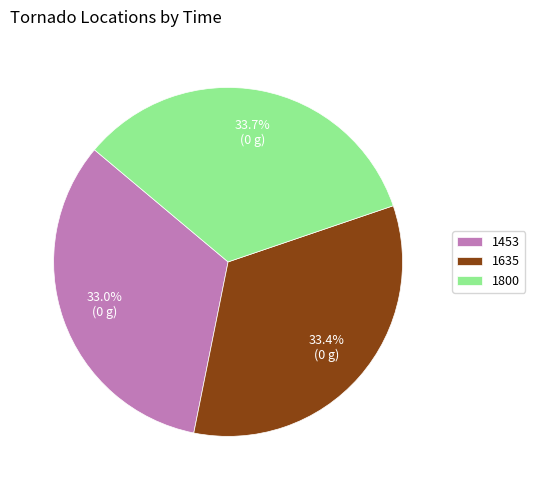

Is it true that 1800 is 34% of the pie?

True